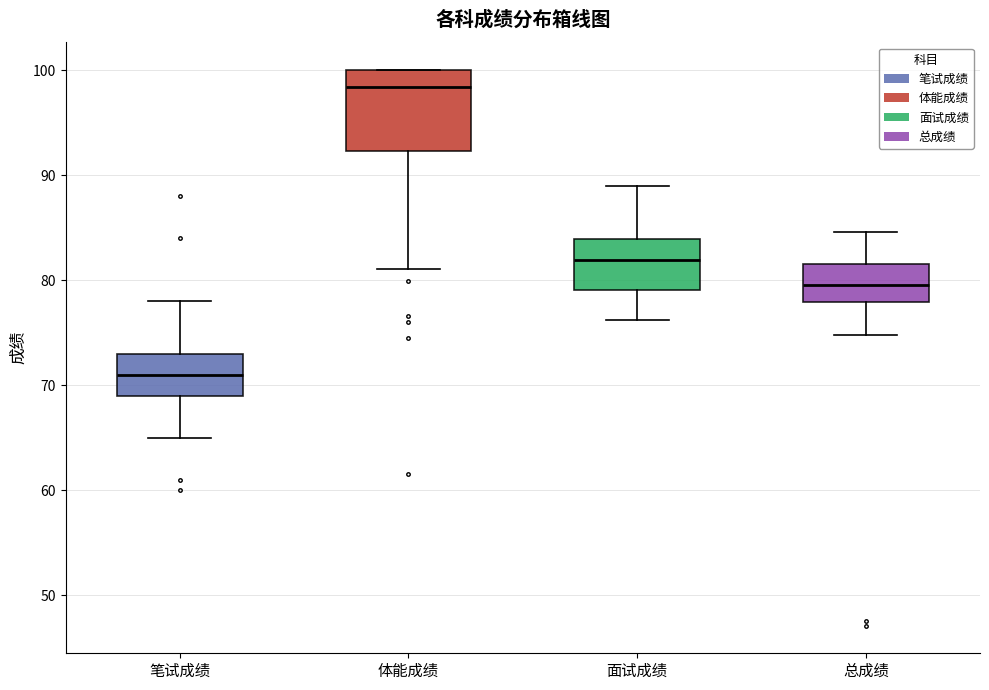

Which box has the lowest median line?

笔试成绩